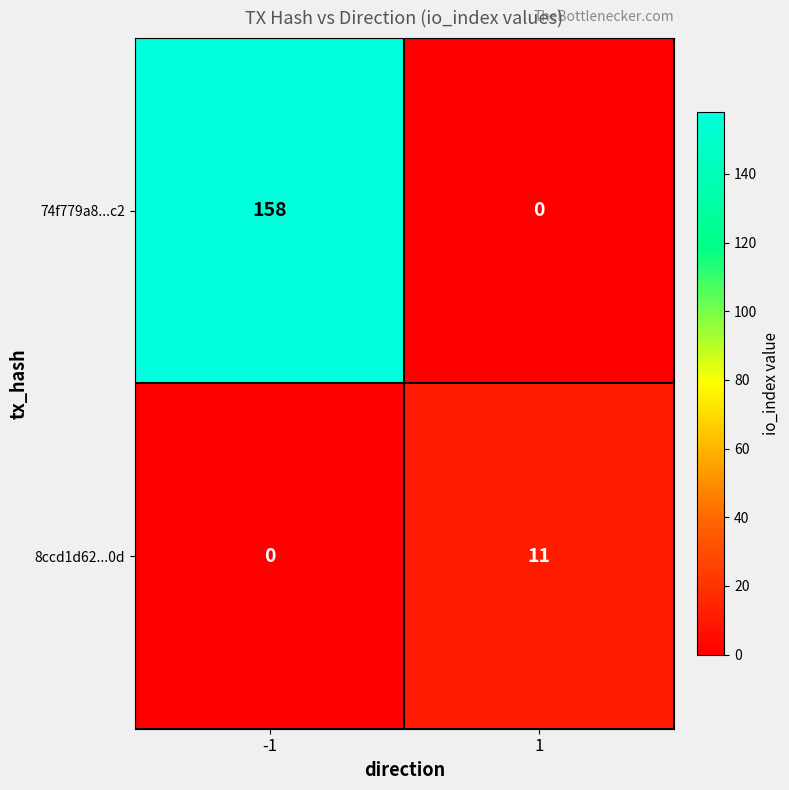

Reading left to right, extract all data points from this chart.

74f779a8...c2: -1=158	1=0
8ccd1d62...0d: -1=0	1=11